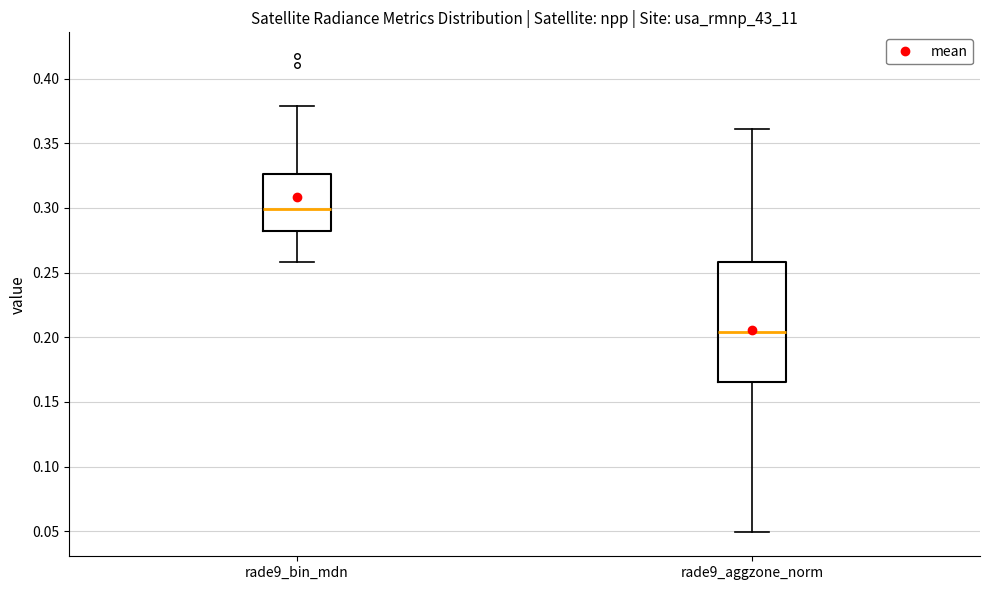

Reading left to right, transcribe this box plot: for each box, give where its median line is, the range the box spans, and where its two whiskers end, as read against the y-axis. The values are not printed on the chart, so give them approximately, as read against the axis.

rade9_bin_mdn: median 0.300, box 0.280 to 0.325, whiskers 0.260 to 0.380
rade9_aggzone_norm: median 0.205, box 0.165 to 0.260, whiskers 0.050 to 0.360